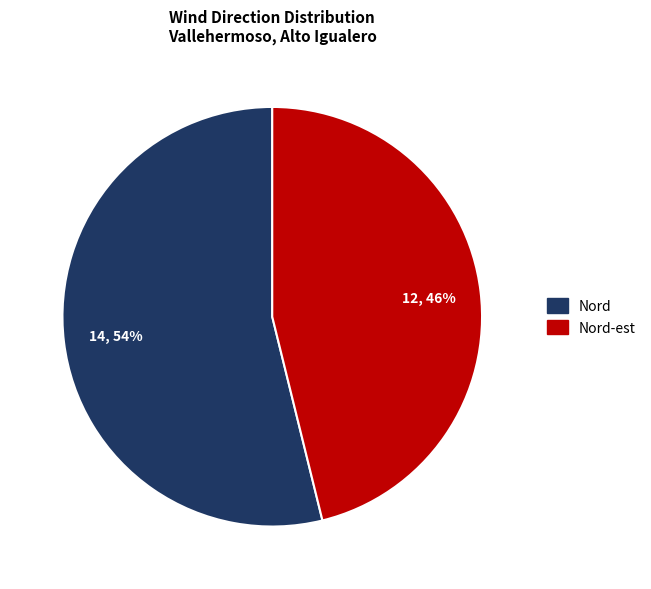

Is there a majority slice in this chart?

Yes